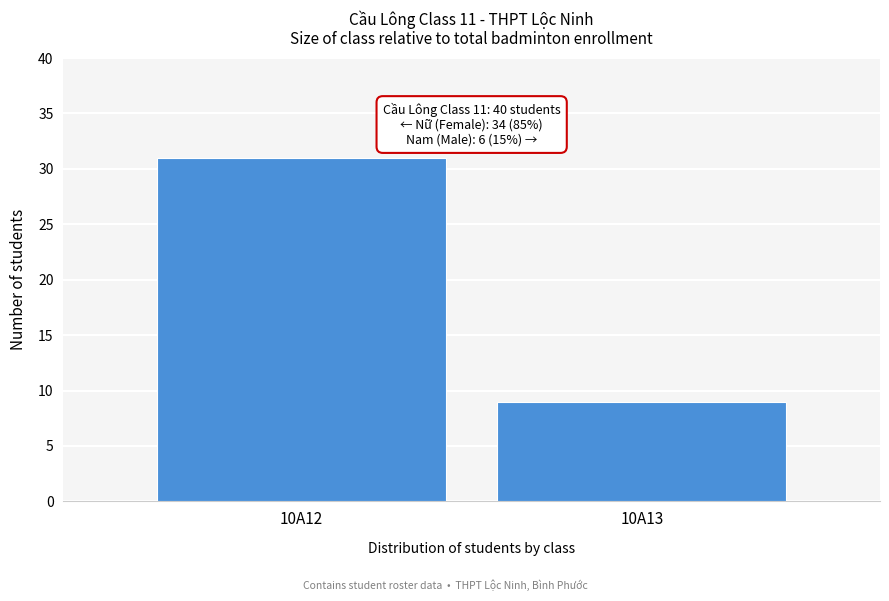

Reading right to left, transcribe all the data shown in this chart.

10A13=9	10A12=31